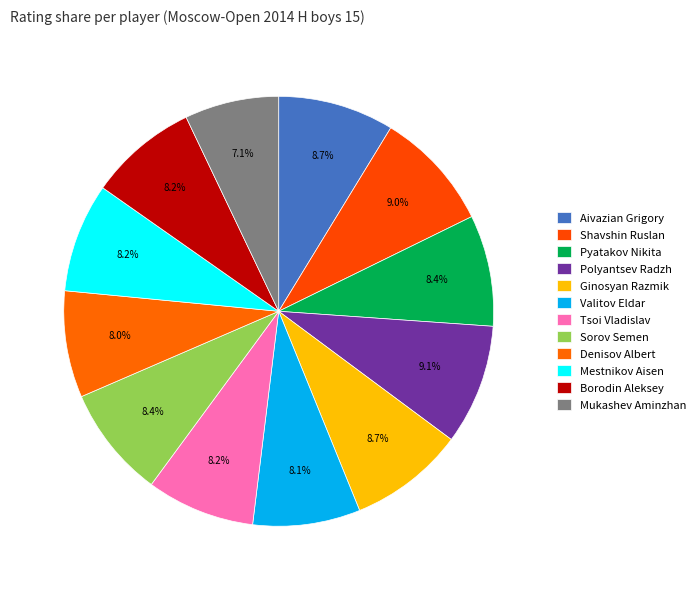

Is there a majority slice in this chart?

No